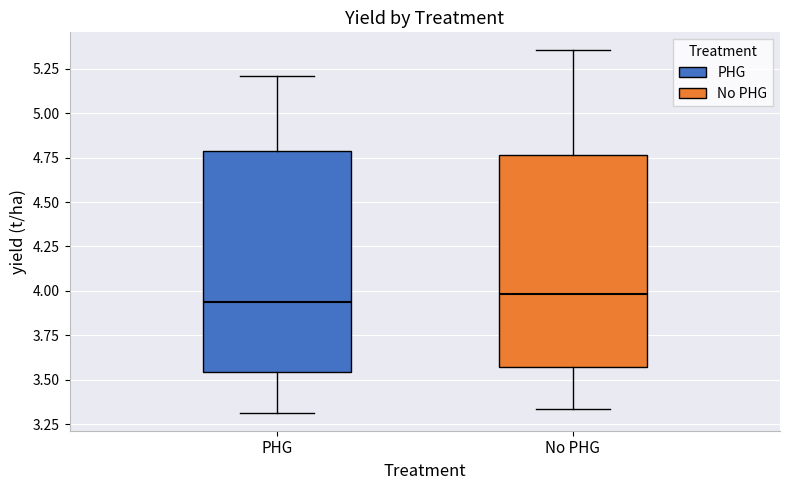

Reading left to right, transcribe this box plot: for each box, give where its median line is, the range the box spans, and where its two whiskers end, as read against the y-axis. The values are not printed on the chart, so give them approximately, as read against the axis.

PHG: median 3.95, box 3.55 to 4.80, whiskers 3.30 to 5.20
No PHG: median 4.00, box 3.55 to 4.75, whiskers 3.35 to 5.35